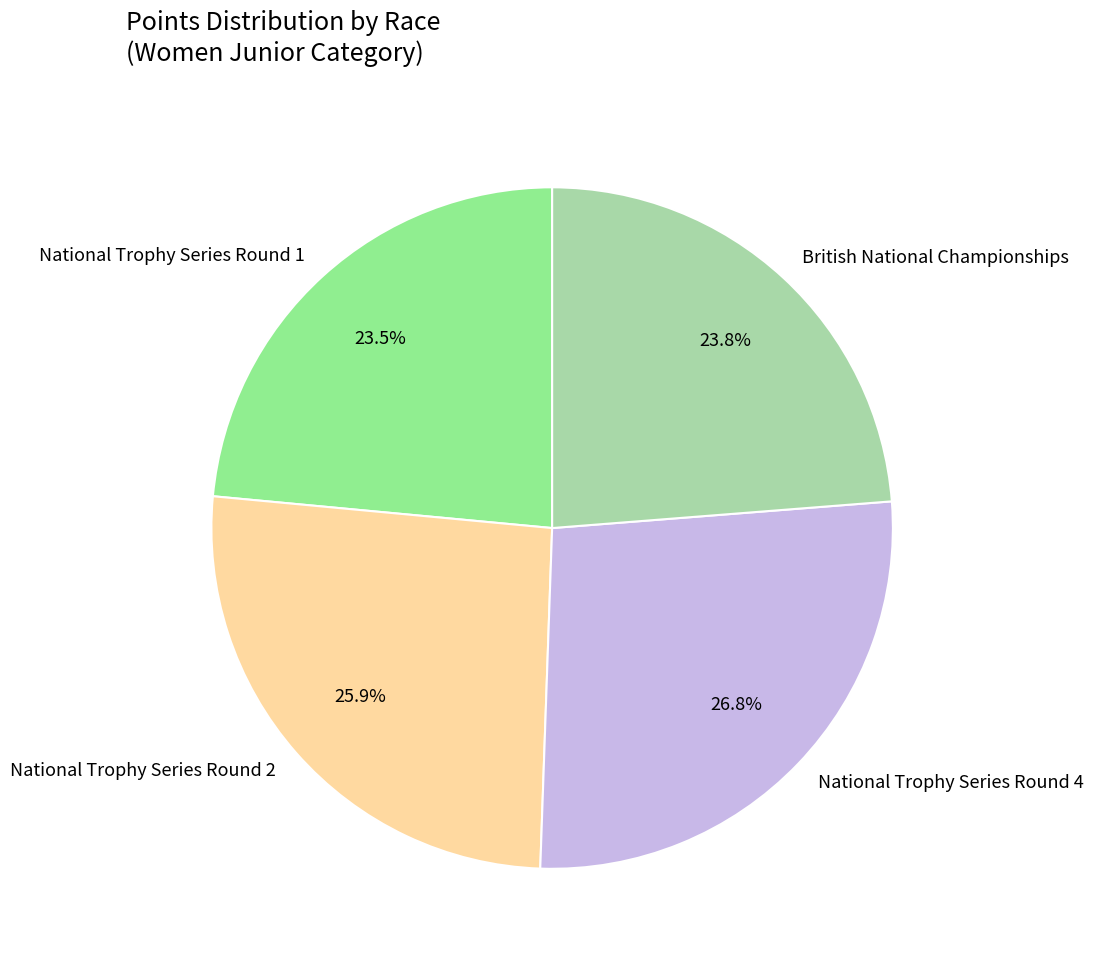

What percentage do British National Championships and National Trophy Series Round 2 together represent?

49.7%